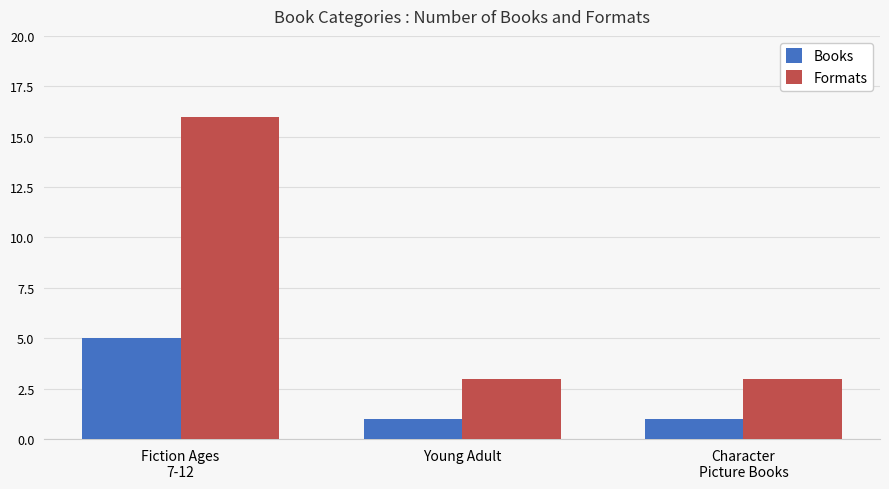

Which series has the largest range (max minus min)?

Formats